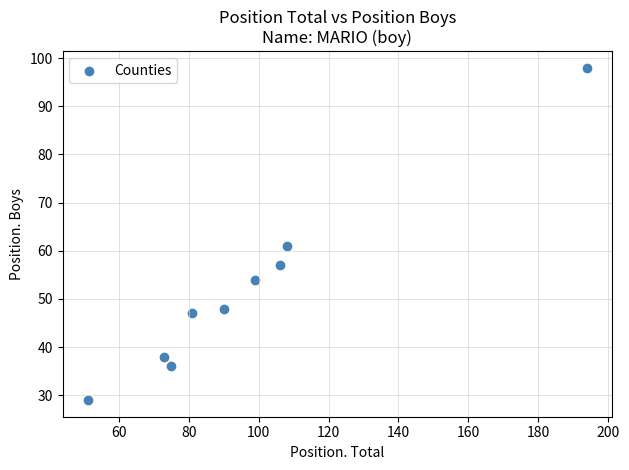

What Y value in the scatter plot is closest to 63?

61